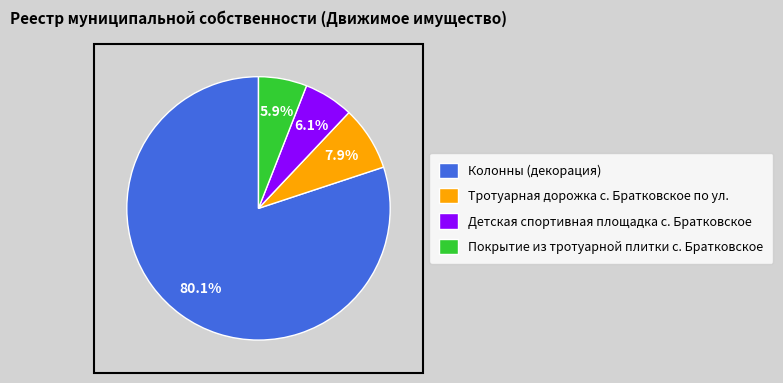

To the nearest percent, what is the combined percentage of Детская спортивная площадка с. Братковское and Покрытие из тротуарной плитки с. Братковское?

12%